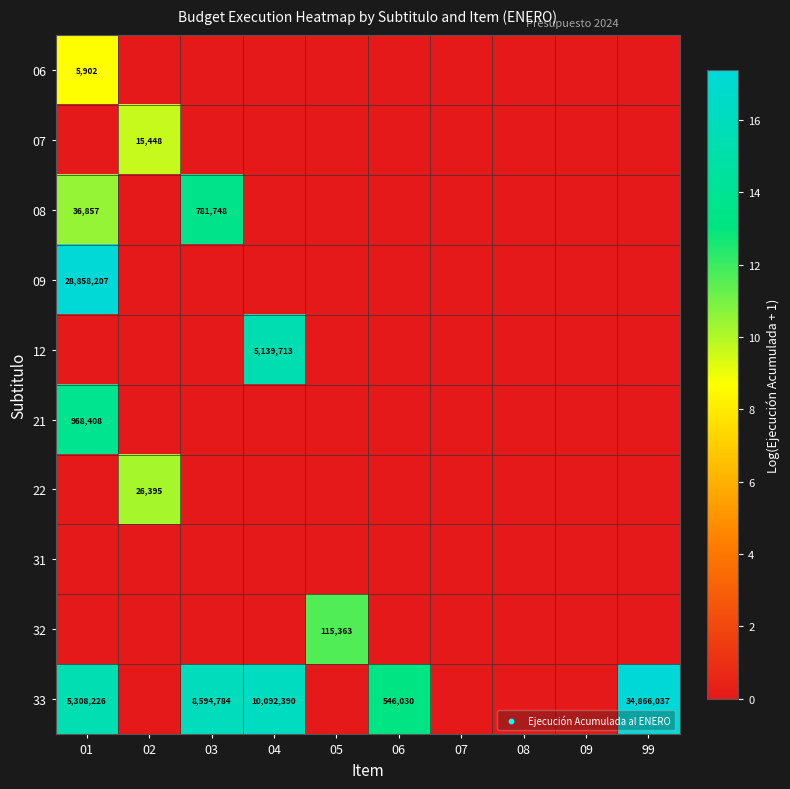

Count the number of data series in this chart.

10